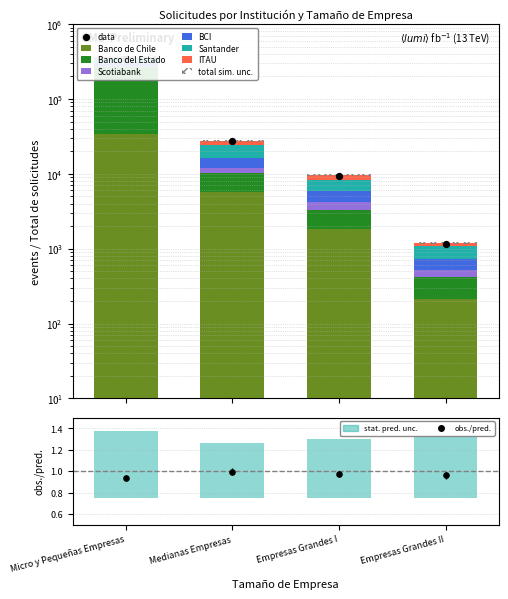

Which series has the largest total across all categories?

Banco del Estado